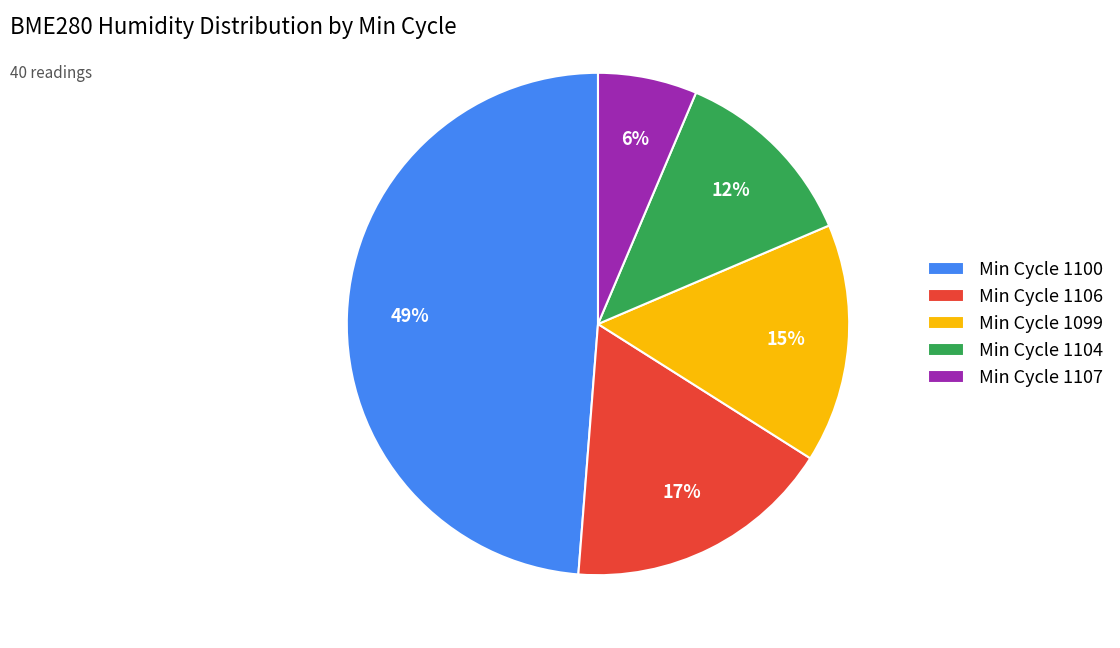

Is the sum of Min Cycle 1100 and Min Cycle 1099 greater than half?

Yes